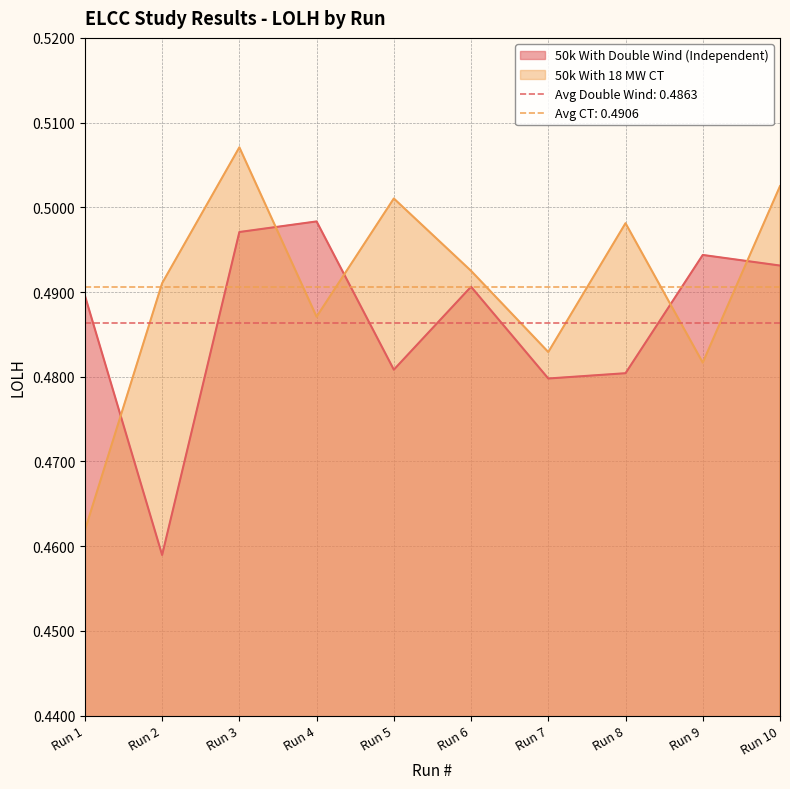

Between Run 3 and Run 7, which series saw the biggest shift?

50k With 18 MW CT